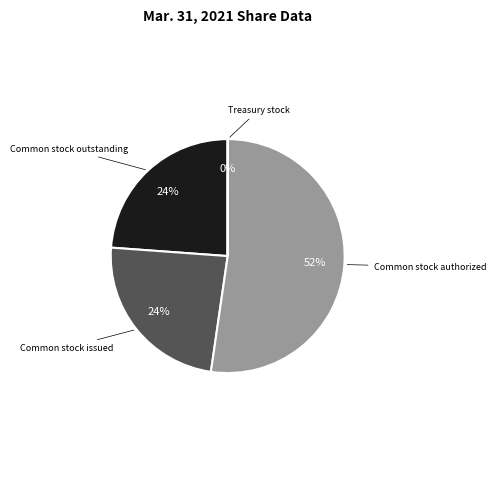

To the nearest percent, what is the difference between the largest and smallest slice percentages?

52%